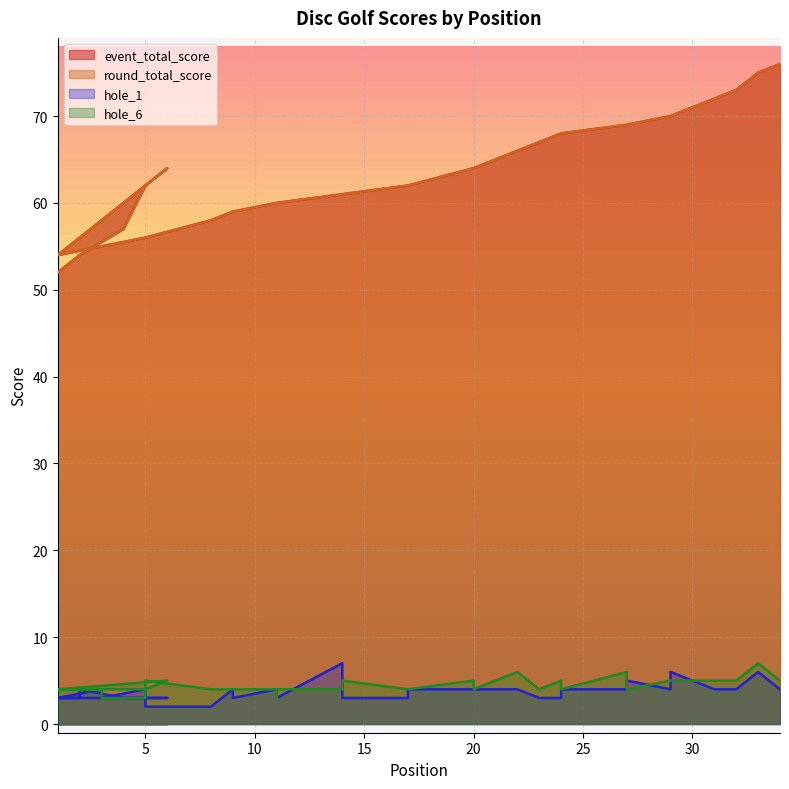

Count the number of data series in this chart.

4